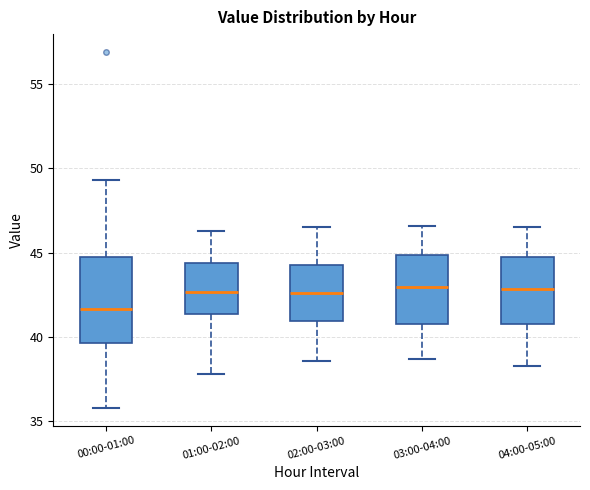

Comparing the boxes themselves (not the whiskers), which one is the tallest?

00:00-01:00